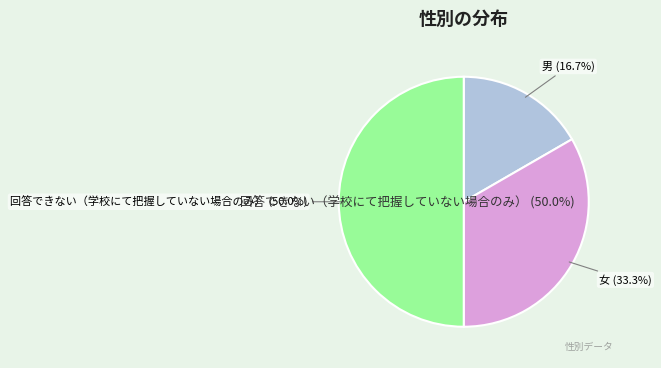

Does 回答できない（学校にて把握していない場合のみ） represent more than half of the total?

No